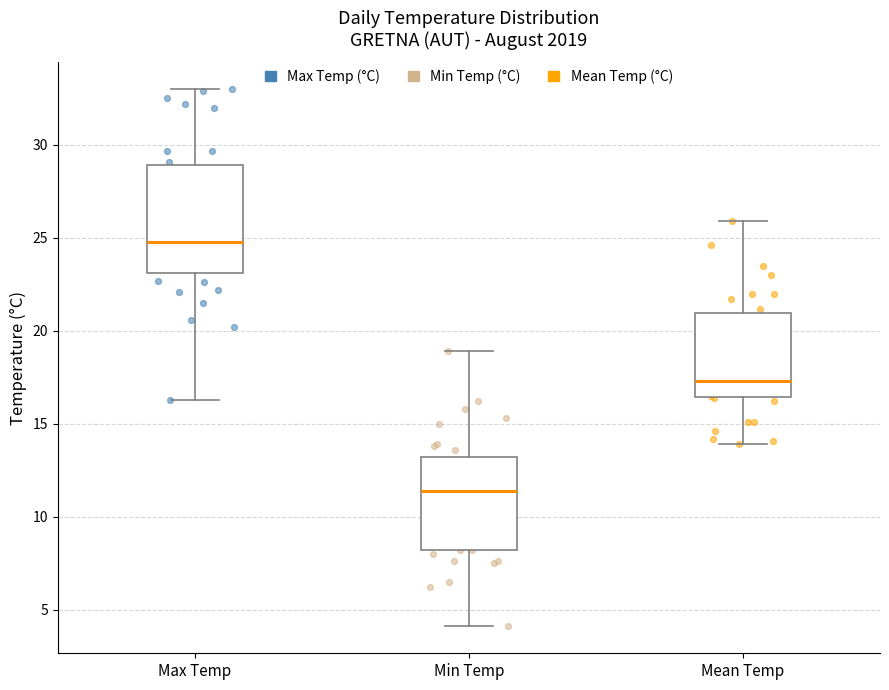

Comparing the boxes themselves (not the whiskers), which one is the tallest?

Max Temp